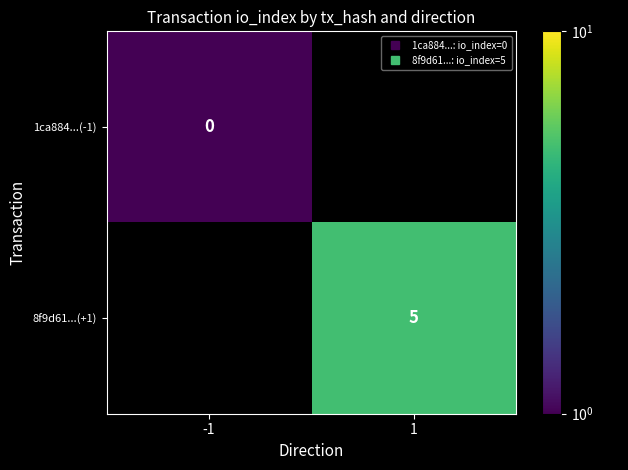

At which label does 1ca884...(-1) reach its peak?

-1